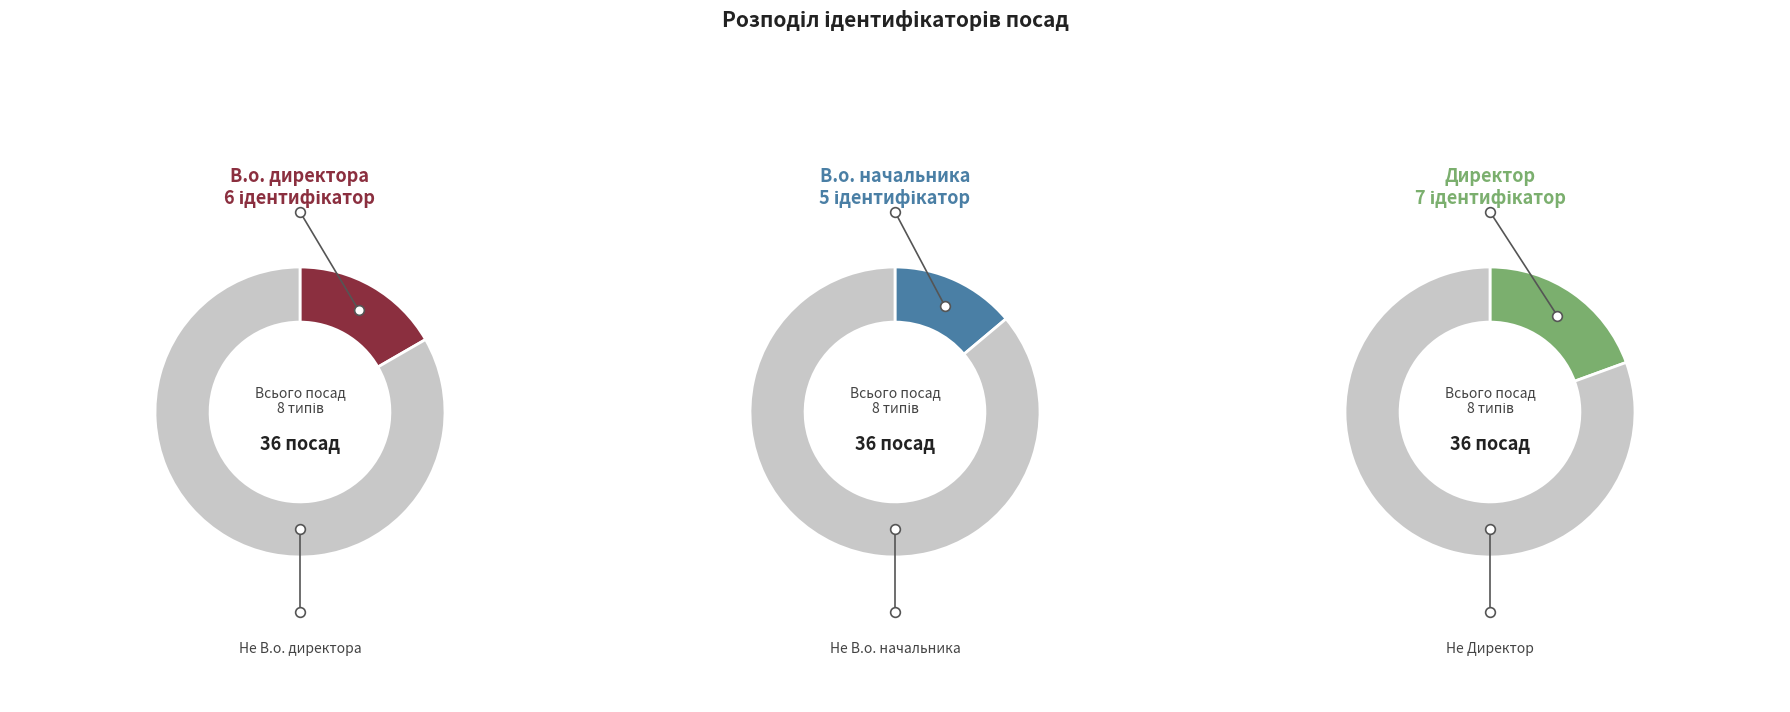

Does В.о. директора account for over 50% of the chart?

No